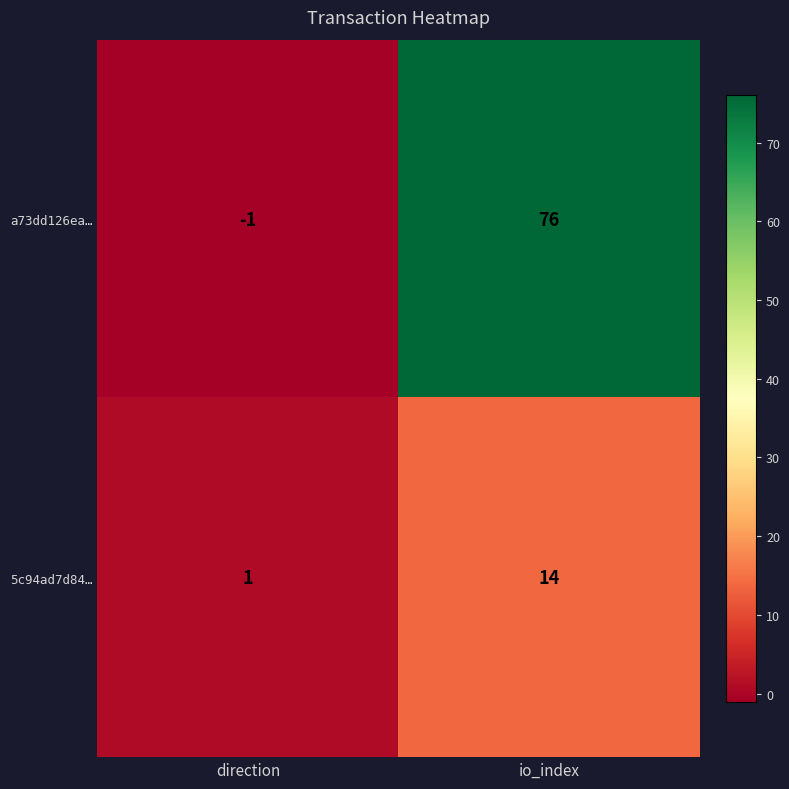

What is the total value across all series at io_index?

90